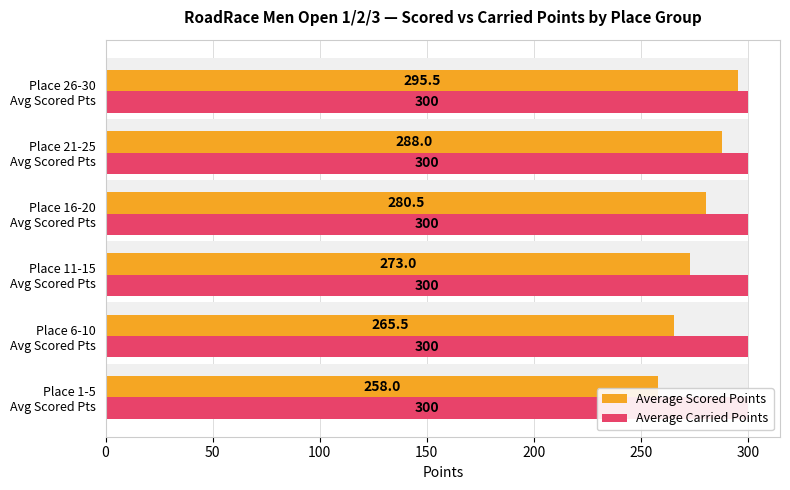

Between 150 and 200, which series saw the biggest shift?

Average Scored Points